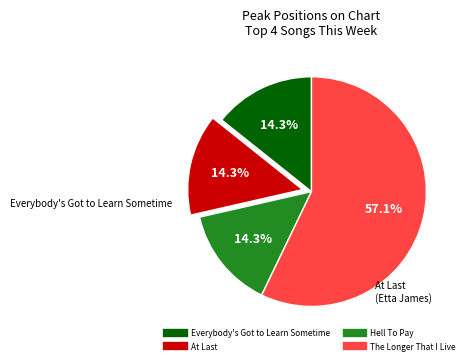

Is it true that The Longer That I Live is 57% of the pie?

True